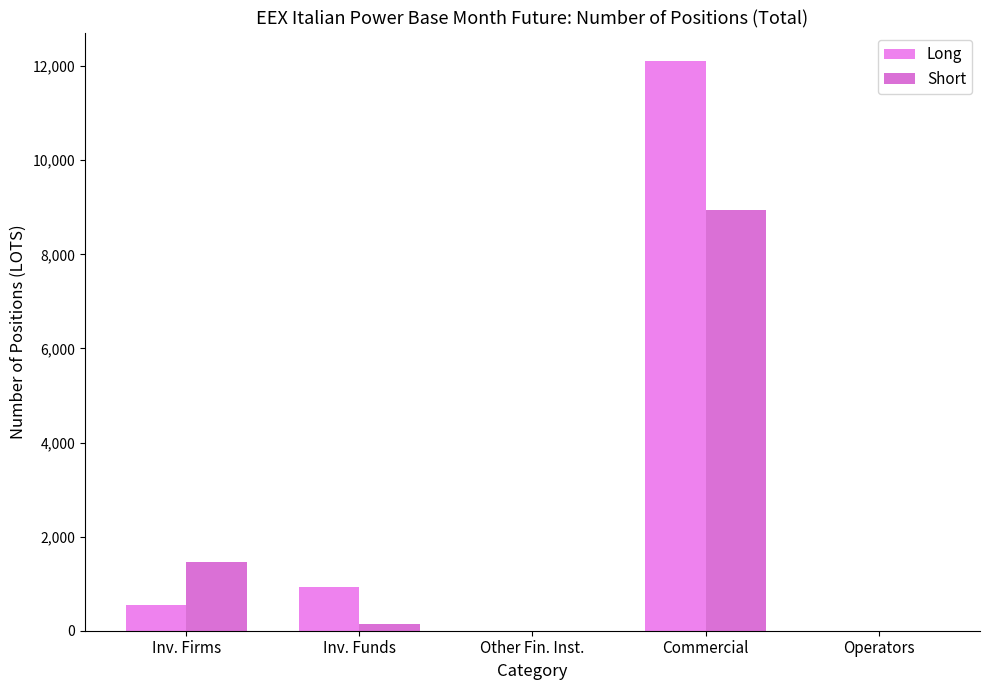

How many categories are shown in the chart?

5